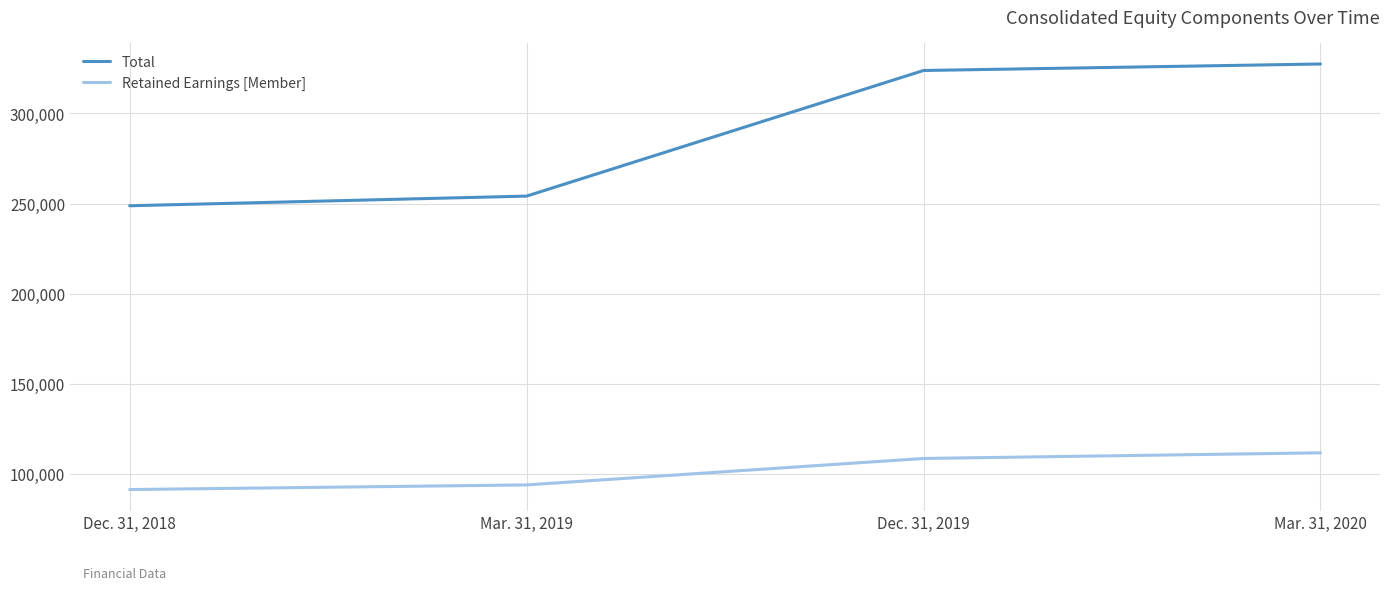

What is the lowest value of the Retained Earnings [Member] series?

91433